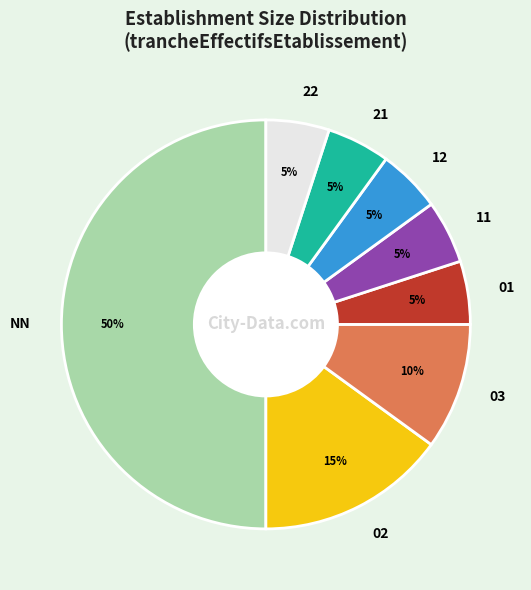

Combined, do 22 and 03 account for over 50%?

No